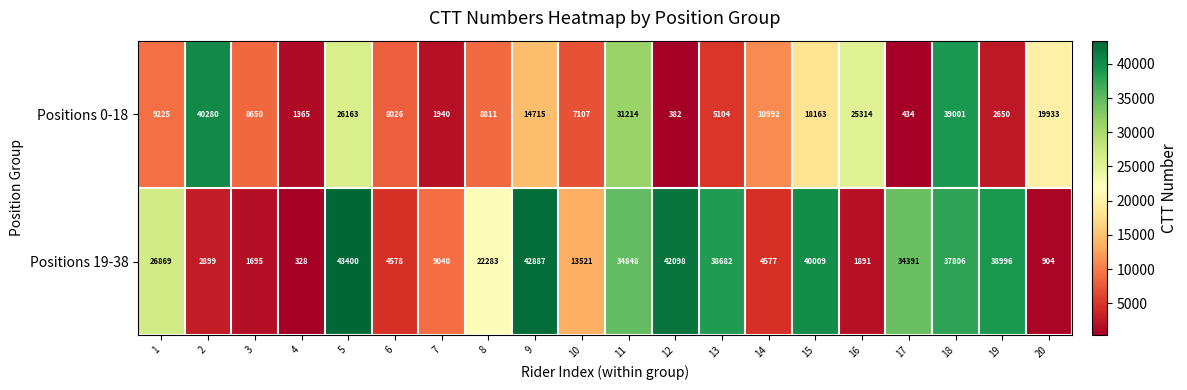

Which series has the largest range (max minus min)?

Positions 19-38